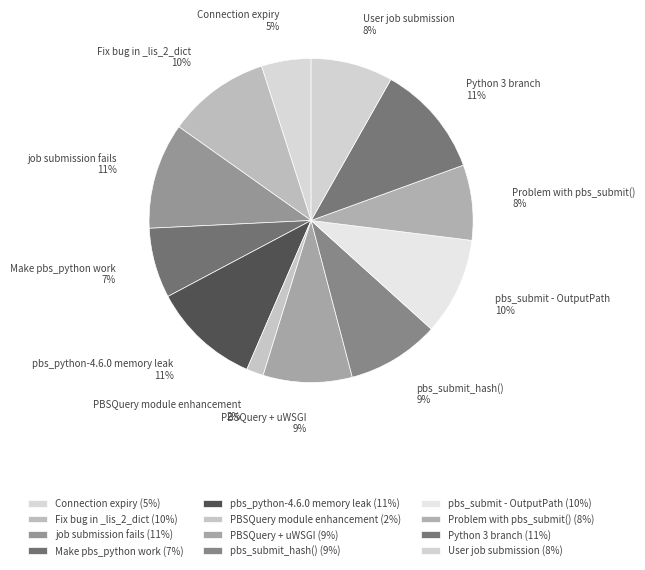

Which slice is the smallest?

PBSQuery module enhancement